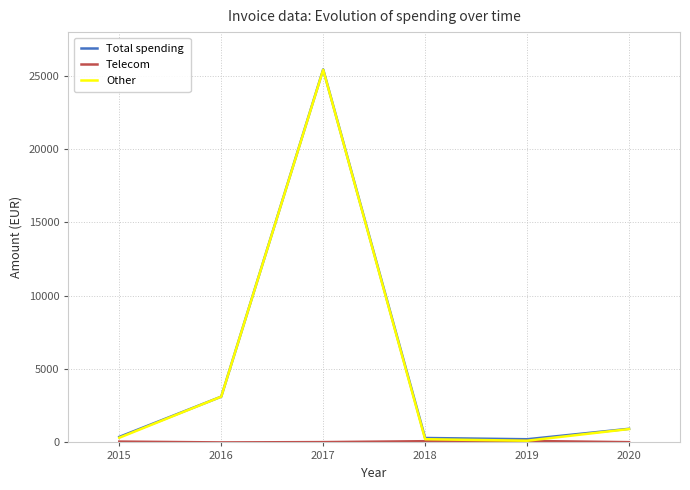

The value of Total spending at 2016 is 3118.5. True or false?

True